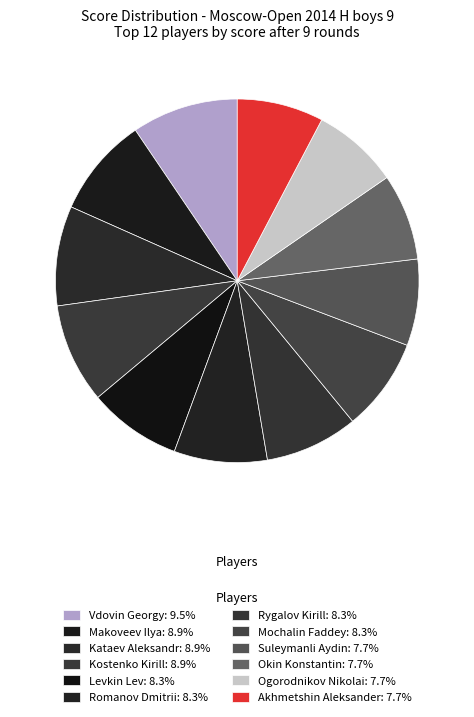

To the nearest percent, what is the combined percentage of Akhmetshin Aleksander and Vdovin Georgy?

17%